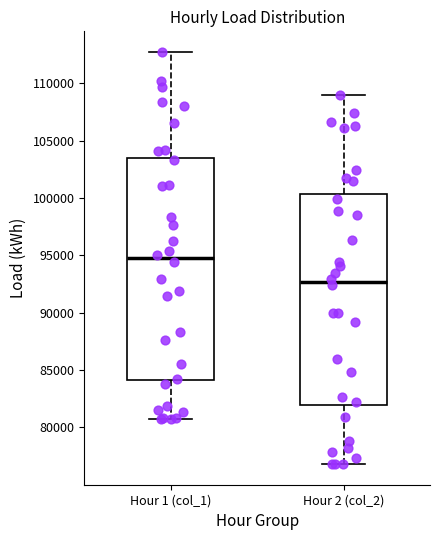

Reading left to right, transcribe this box plot: for each box, give where its median line is, the range the box spans, and where its two whiskers end, as read against the y-axis. The values are not printed on the chart, so give them approximately, as read against the axis.

Hour 1 (col_1): median 95000, box 84000 to 103500, whiskers 81000 to 112500
Hour 2 (col_2): median 92500, box 82000 to 100500, whiskers 77000 to 109000